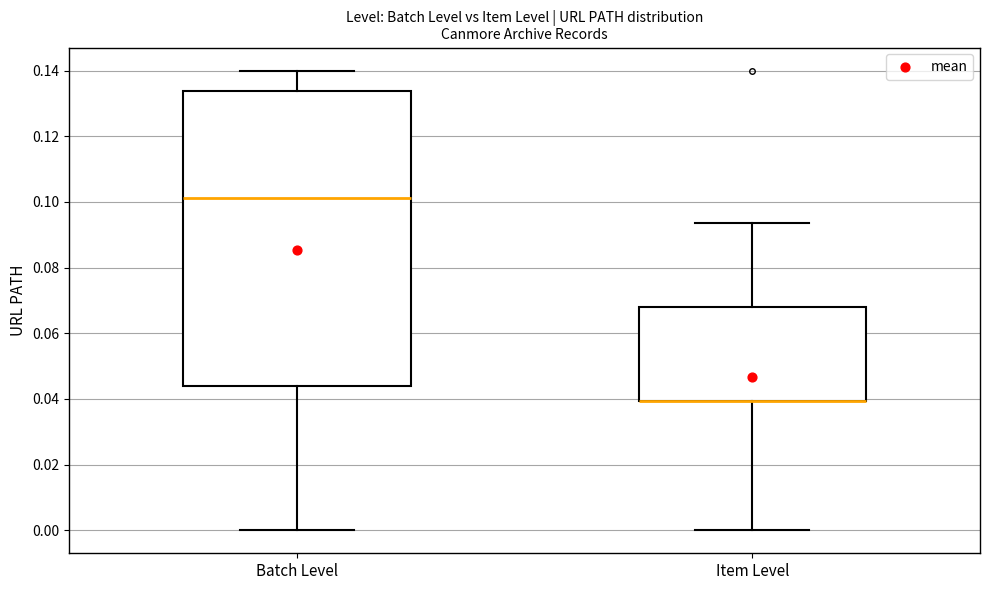

Which box is the tallest, from its lower edge to its upper edge?

Batch Level